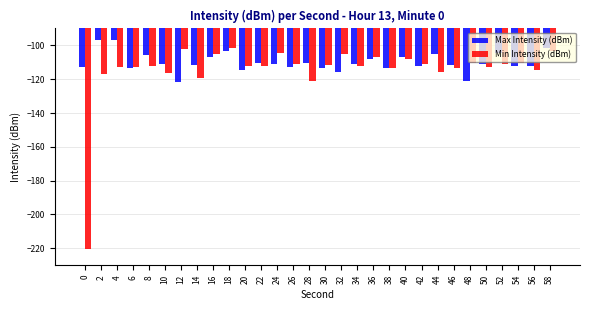

What is the difference between the maximum and minimum values in the Max Intensity (dBm) series?

25.0